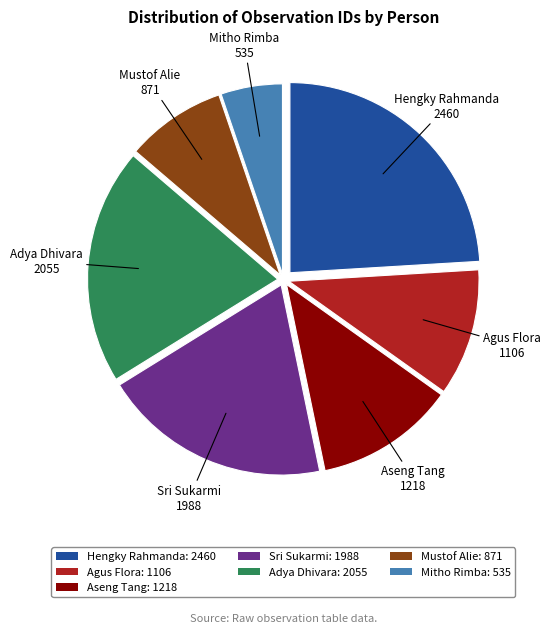

Which has a higher value, Mitho Rimba or Hengky Rahmanda?

Hengky Rahmanda